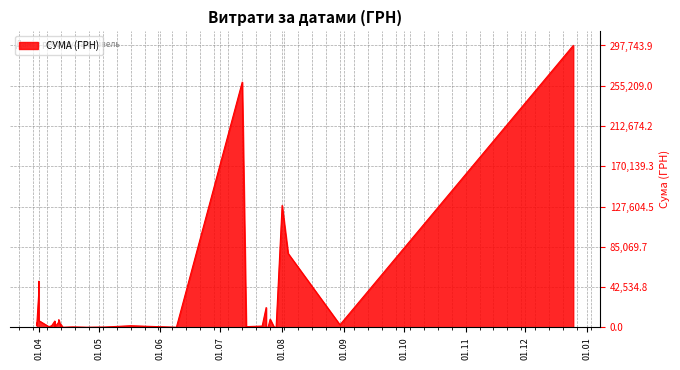

List the labels in order of value, smallest first.

24.07.2016, 29.07.2016, 13.04.2016, 09.06.2016, 28.07.2016, 25.04.2016, 25.07.2016, 09.04.2016, 09.04.2016, 14.07.2016, 07.04.2016, 04.05.2016, 18.04.2016, 12.04.2016, 06.04.2016, 14.07.2016, 07.04.2016, 22.07.2016, 22.07.2016, 07.04.2016, 17.05.2016, 31.03.2016, 30.08.2016, 31.03.2016, 12.04.2016, 09.04.2016, 31.03.2016, 11.04.2016, 09.04.2016, 09.04.2016, 01.04.2016, 11.04.2016, 26.07.2016, 24.07.2016, 01.04.2016, 01.04.2016, 04.08.2016, 01.08.2016, 12.07.2016, 25.12.2016